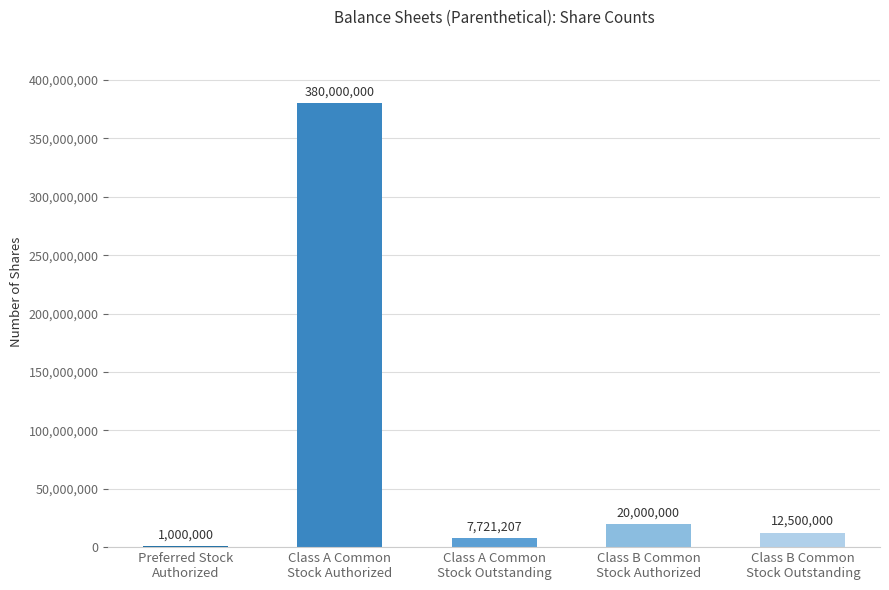

What is the change in value from Class B Common
Stock Authorized to Class B Common
Stock Outstanding?

-7500000